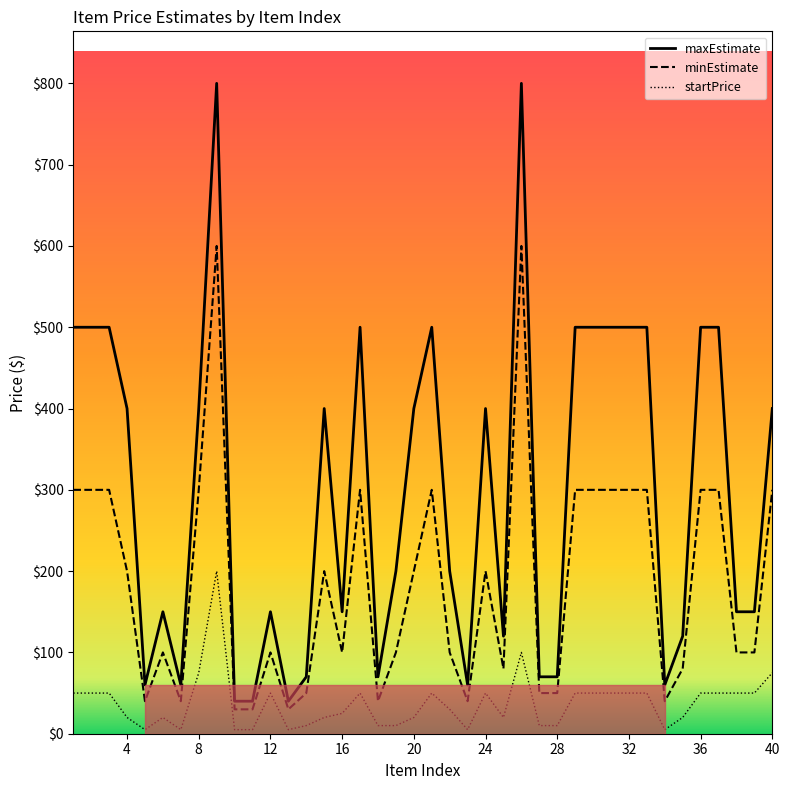

What is the greatest value displayed?

800